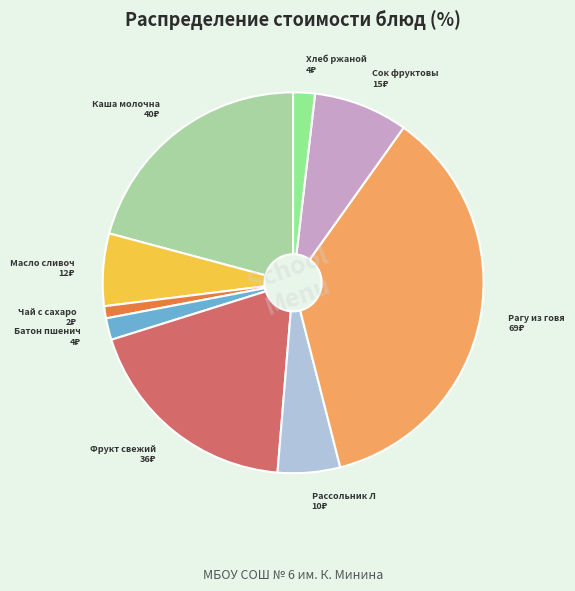

Which slice is the largest?

Рагу из говядины